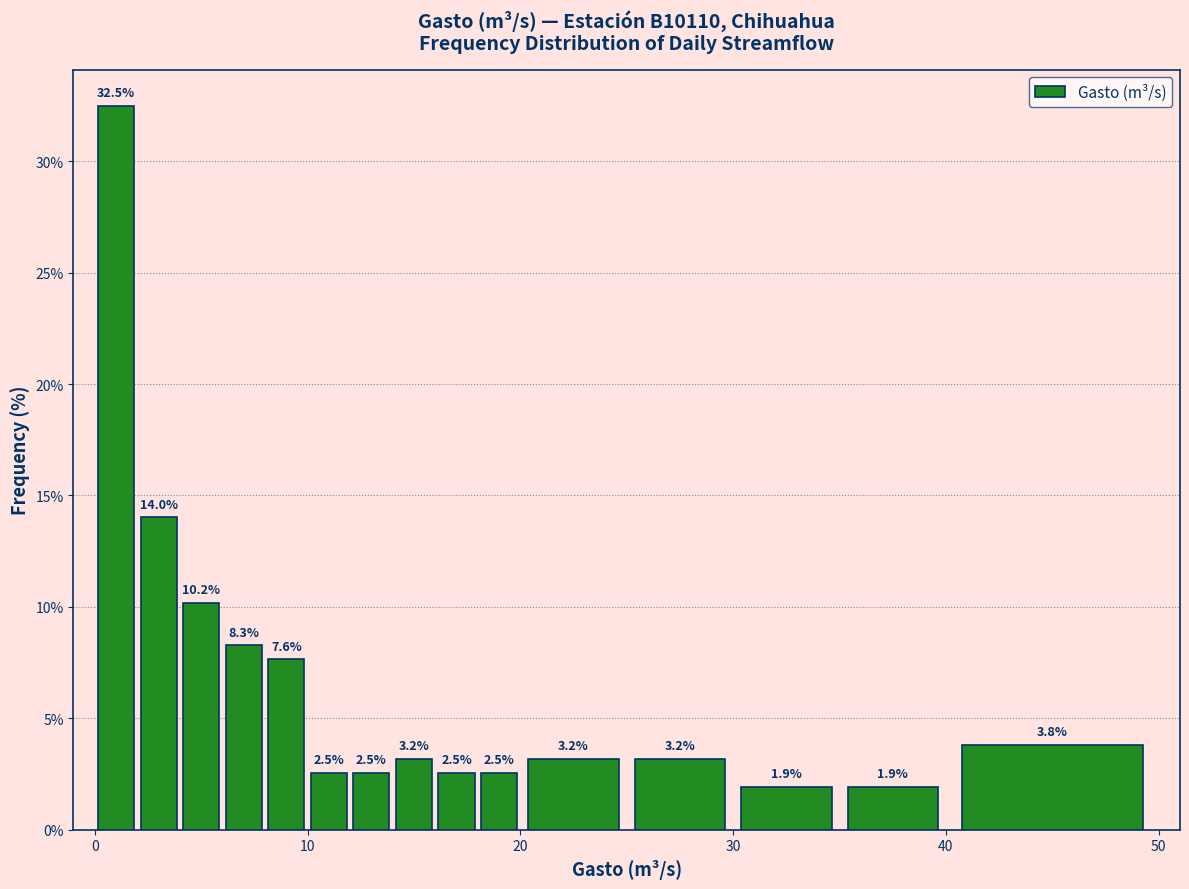

Around what value on the x-axis is the tallest bar? Give the approximate position of its centre, as read against the axis.

1